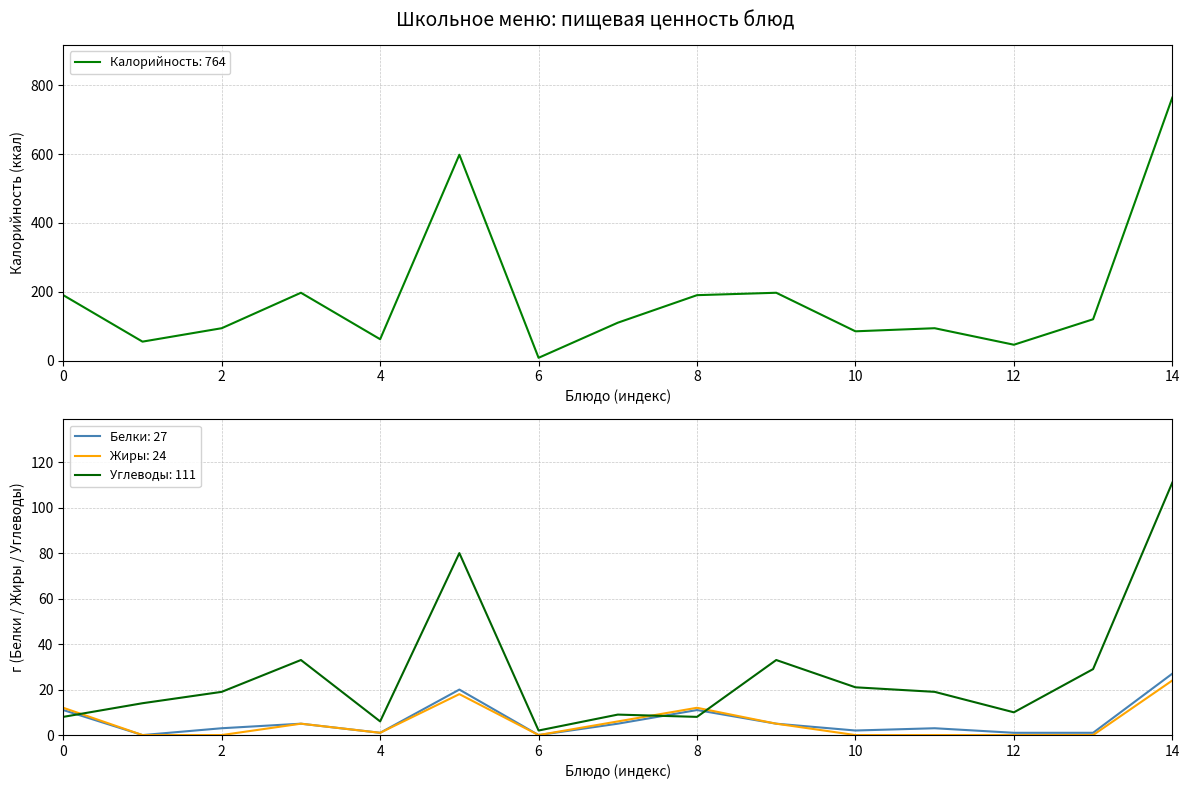

The Белки: 27 series shows 11 at 8. True or false?

True